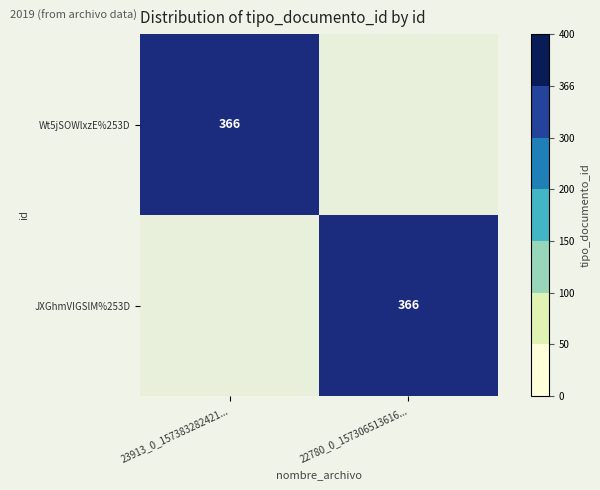

At which category is the sum across all series the highest?

23913_0_157383282421...